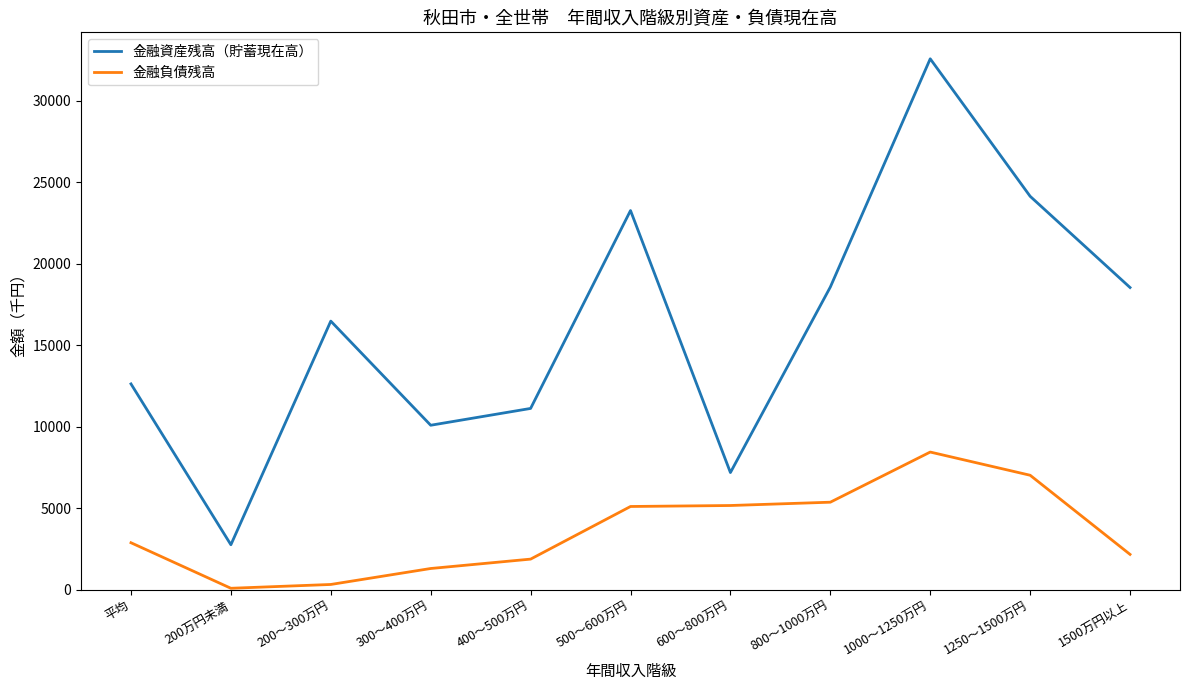

Which series changed the most between 400～500万円 and 500～600万円?

金融資産残高（貯蓄現在高）